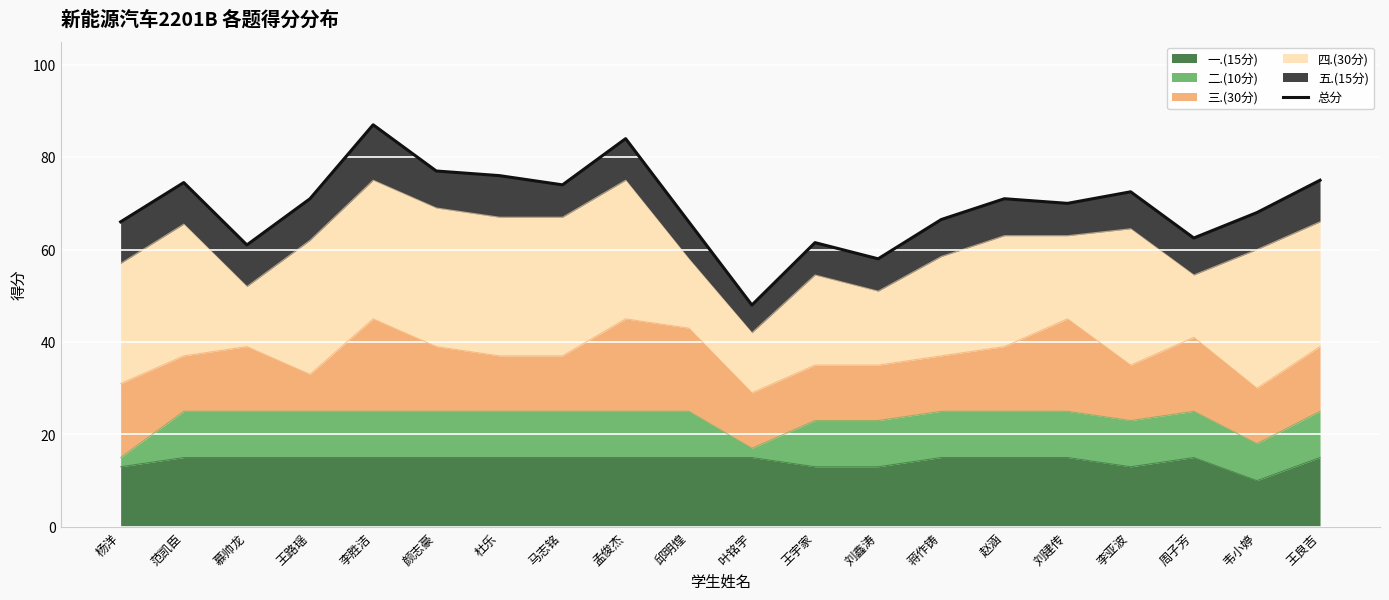

Which has a higher value, 刘鑫涛 or 李亚波?

李亚波